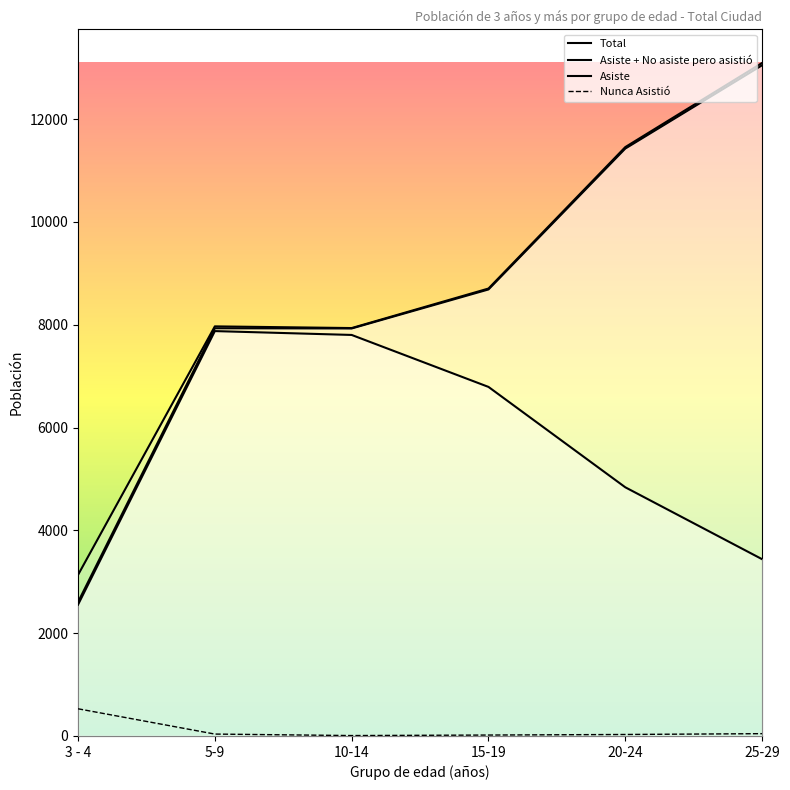

Which category has the lowest value in the Nunca Asistió series?

10-14